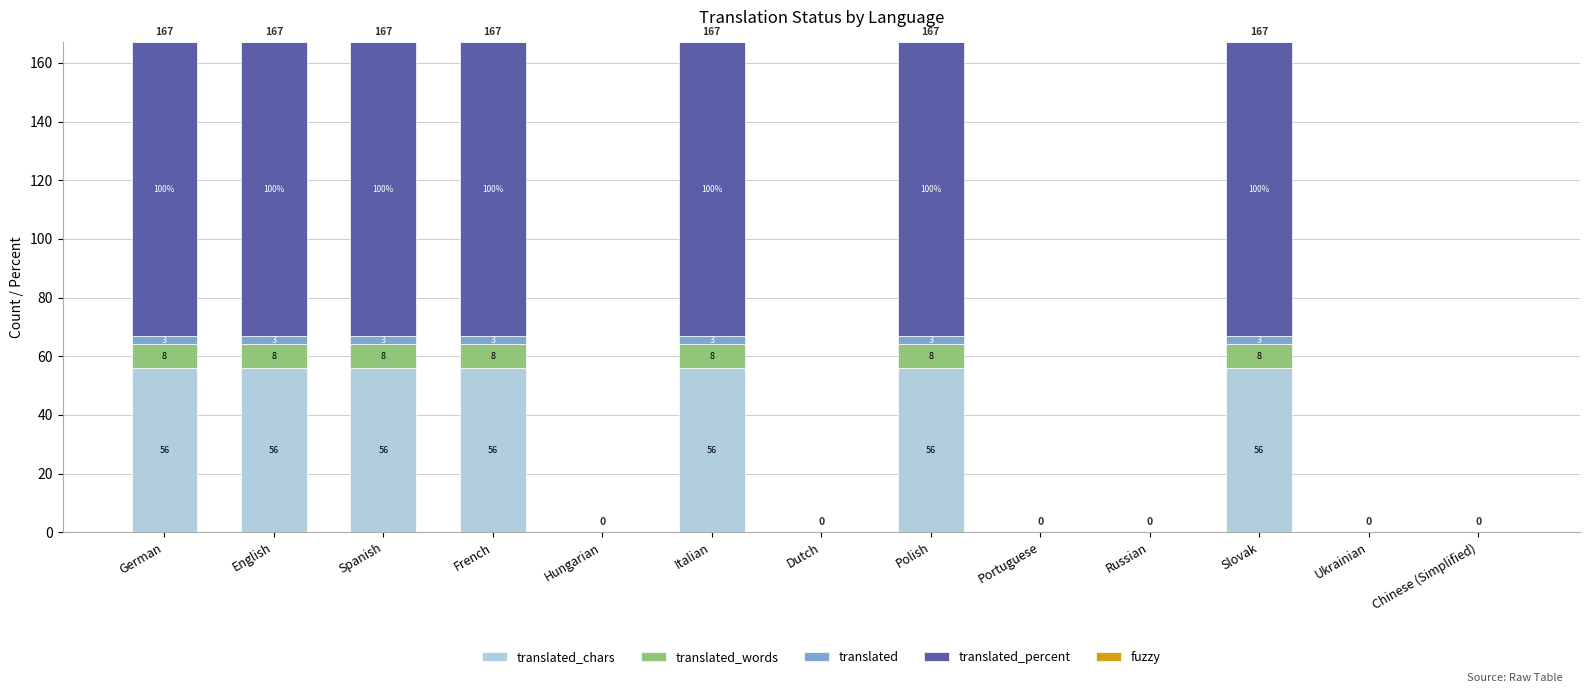

What is the total value across all series at Italian?

167